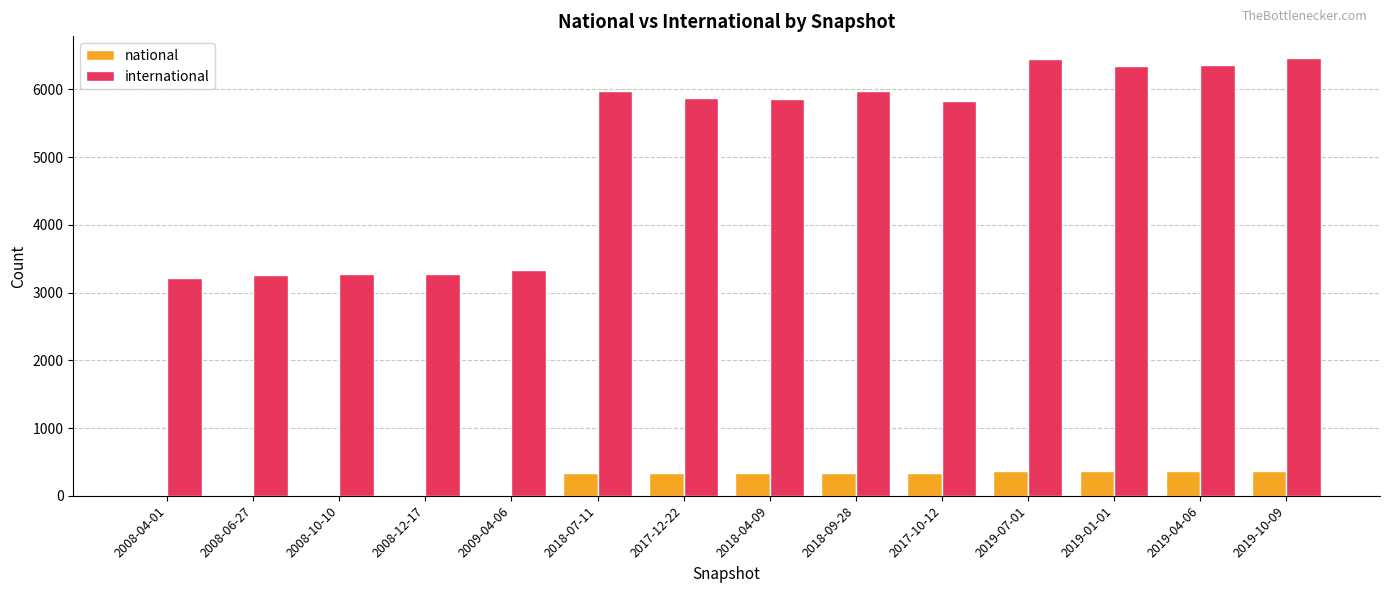

Is the value of national at 2019-04-06 greater than the value of international at 2018-04-09?

No